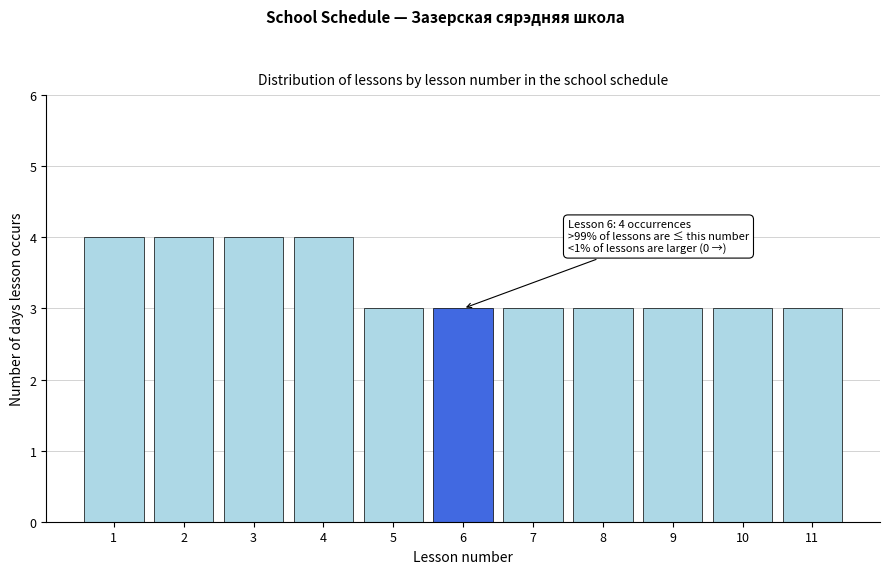

Reading left to right, transcribe all the data shown in this chart.

1=4	2=4	3=4	4=4	5=3	6=3	7=3	8=3	9=3	10=3	11=3